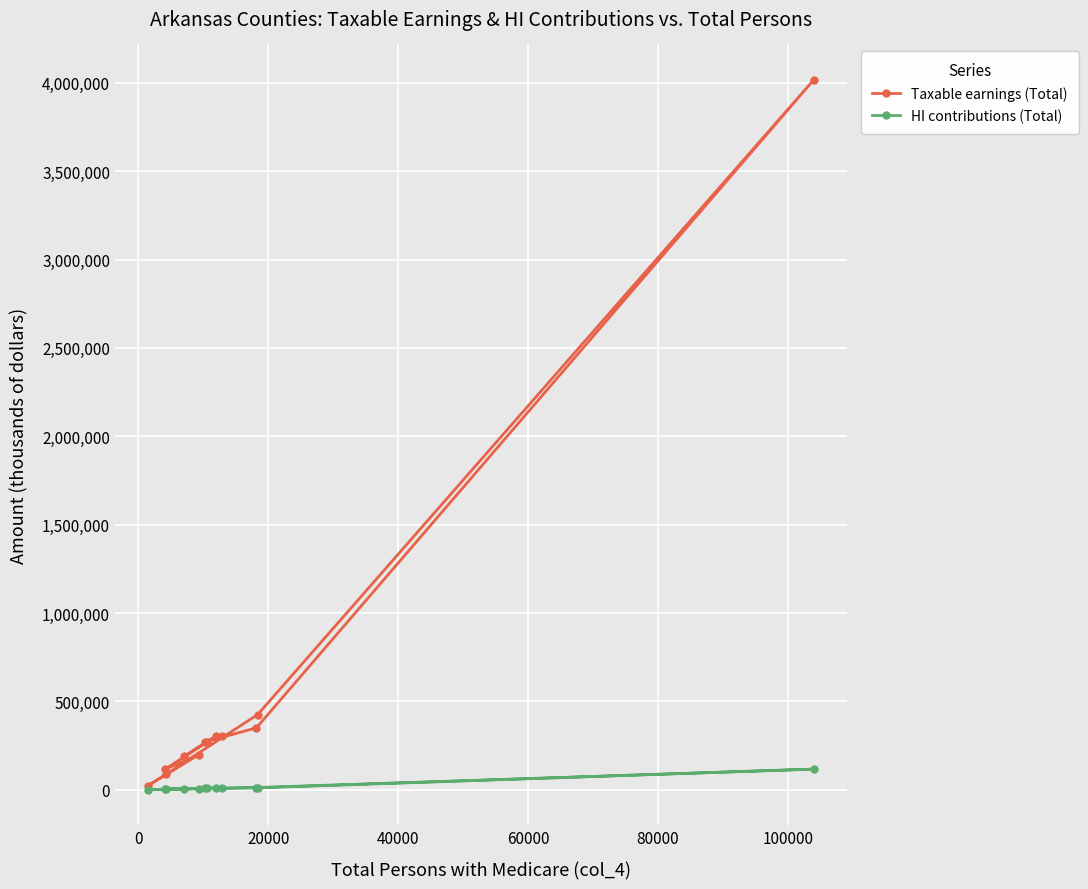

What is the minimum value shown in the chart?

682